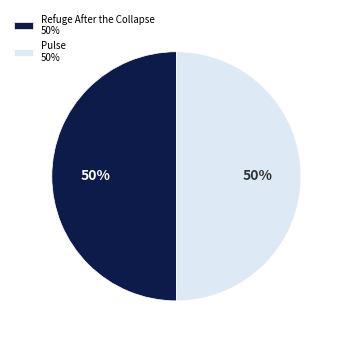

Is the sum of Refuge After the Collapse 50% and Pulse 50% greater than half?

Yes